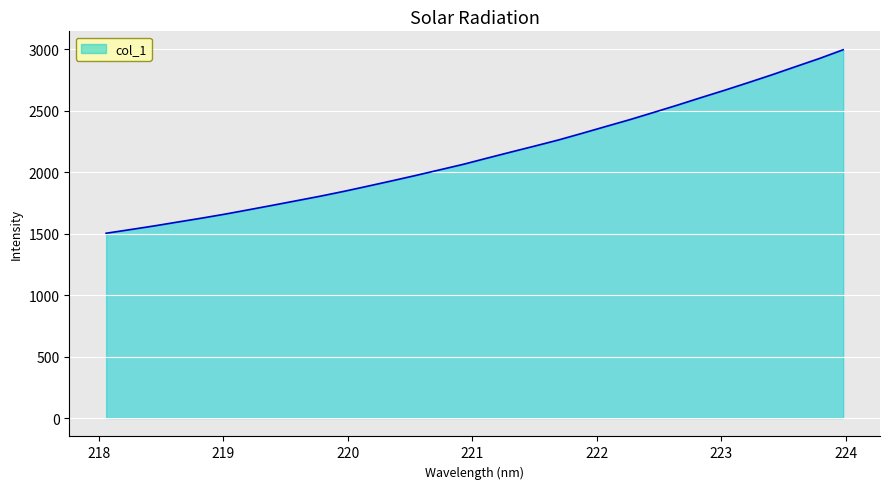

What is the minimum value shown in the chart?

1503.6